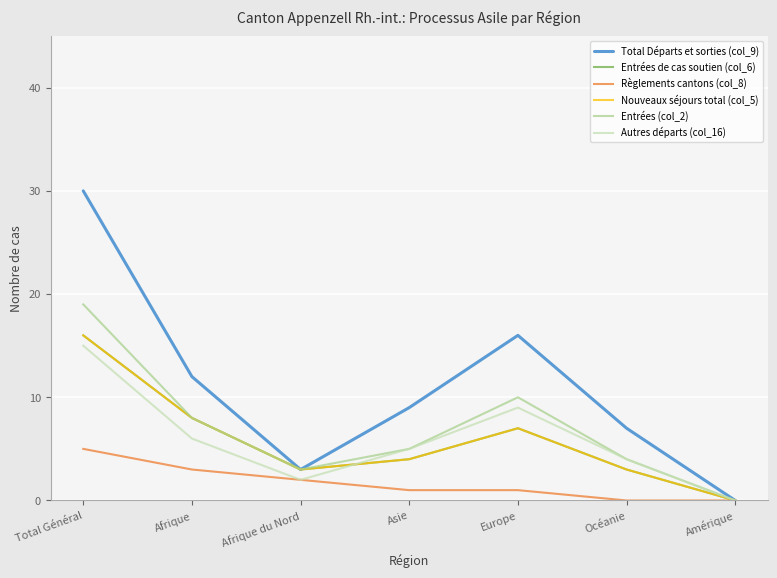

What is the average value of the Règlements cantons (col_8) series?

2